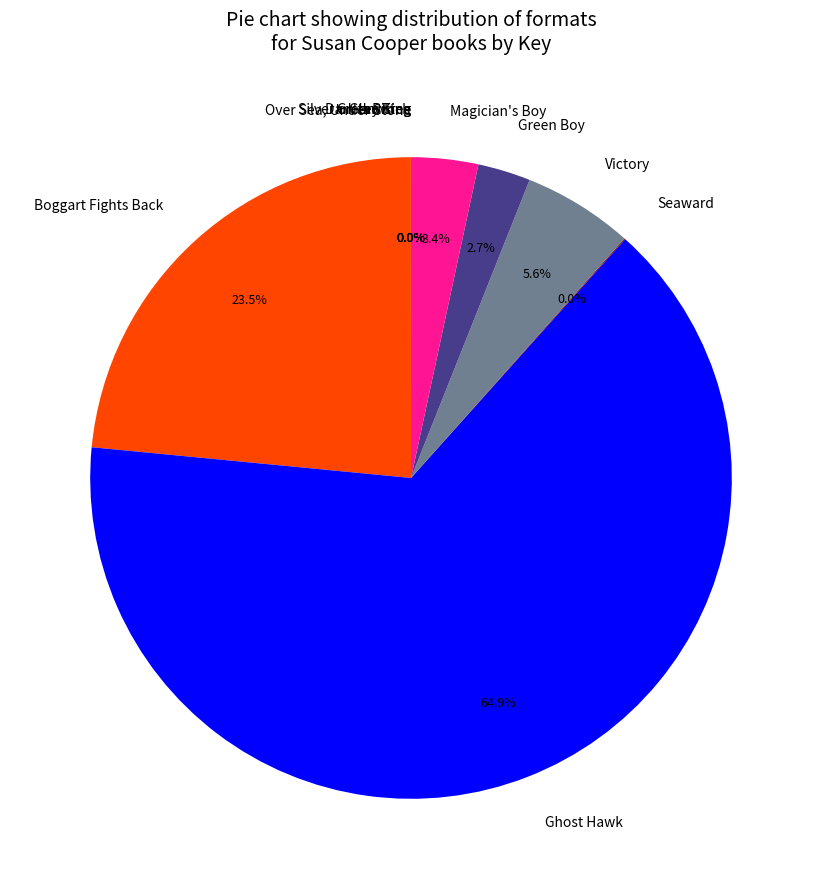

To the nearest percent, what is the average slice percentage?

9%